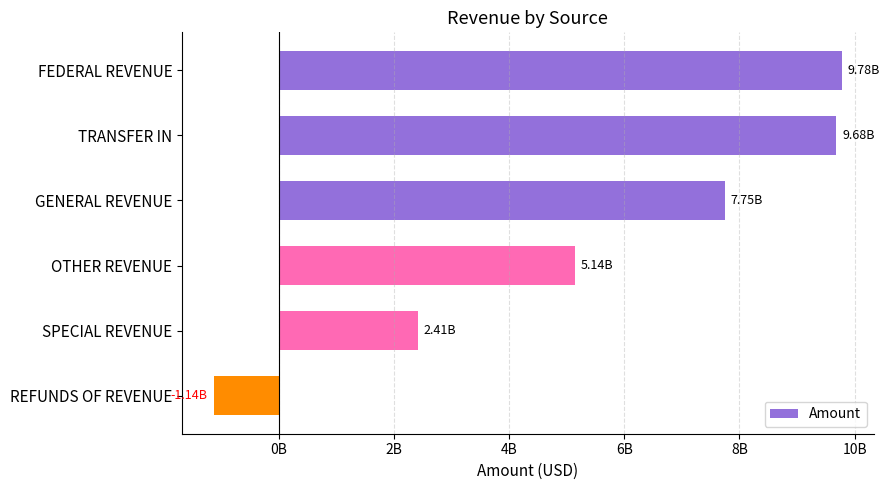

Rank the categories by value from highest to lowest.

FEDERAL REVENUE, TRANSFER IN, GENERAL REVENUE, OTHER REVENUE, SPECIAL REVENUE, REFUNDS OF REVENUE